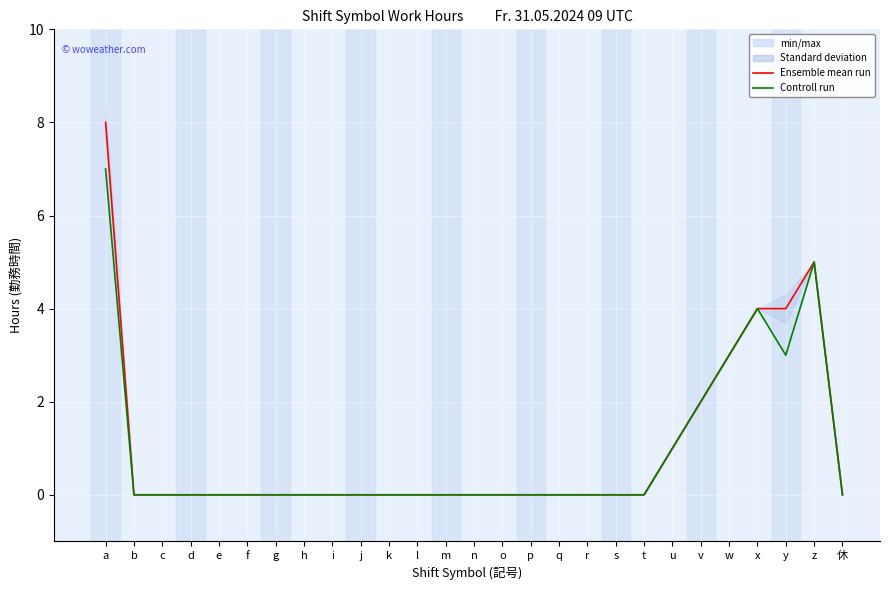

True or false: 勤務時間 (Ensemble mean run) and サービス提供時間内の勤務時間 (Controll run) cross at least once.

False